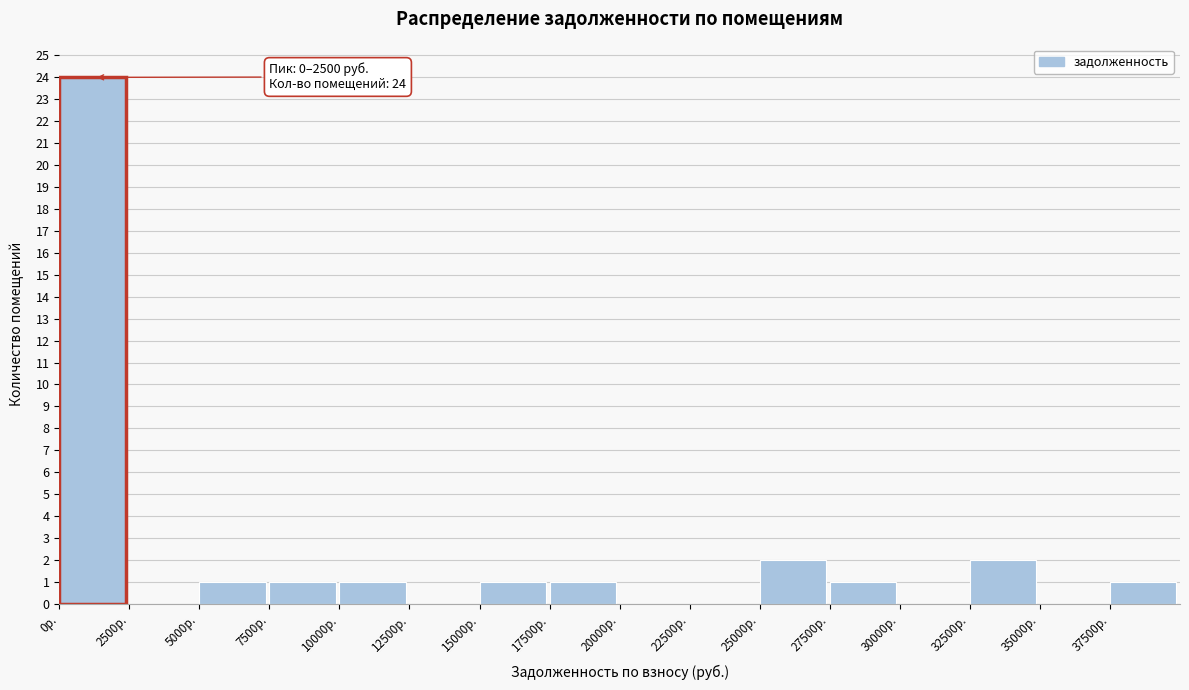

Which range on the x-axis has the tallest bar?

0 to 2500